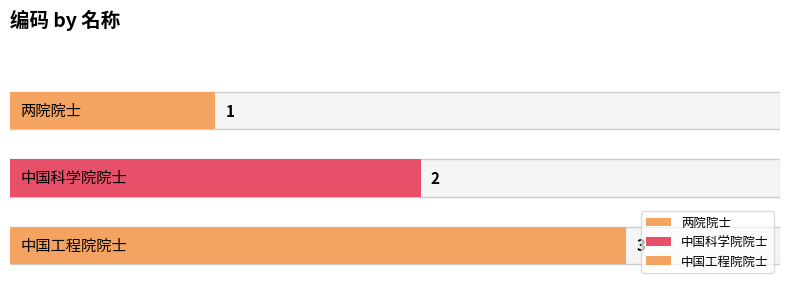

Rank the categories by value from lowest to highest.

两院院士, 中国科学院院士, 中国工程院院士